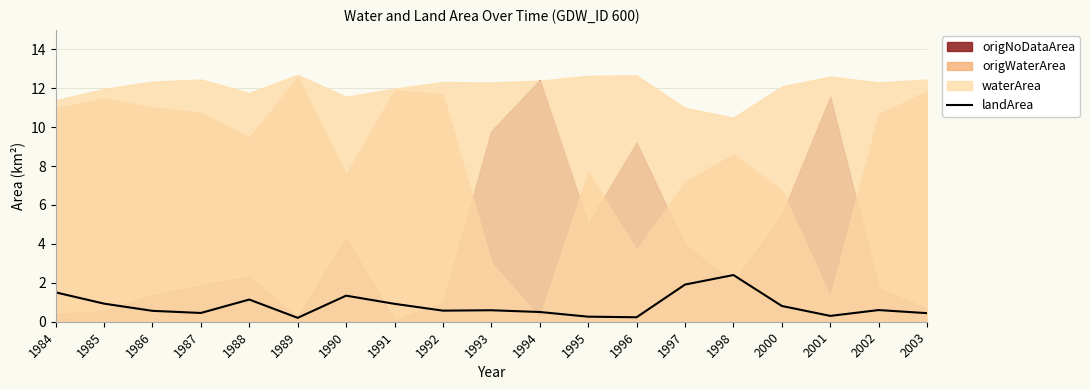

Which has a higher value, 1995 or 1988?

1988